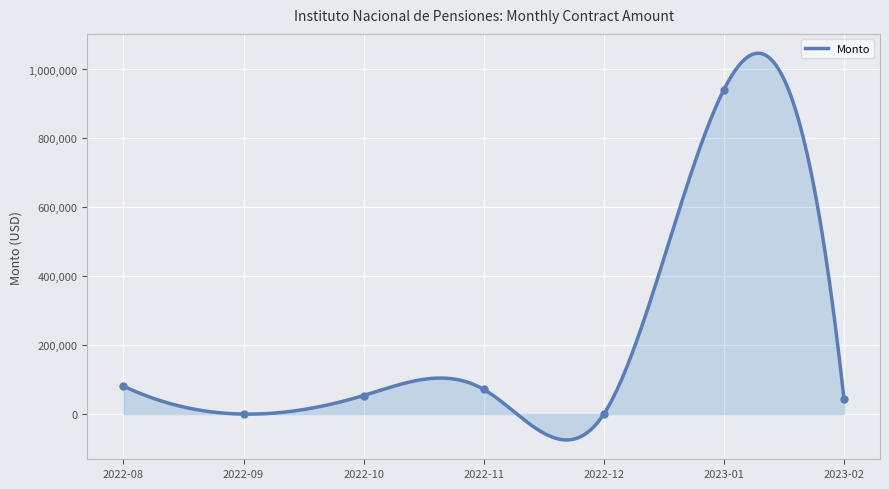

What is the highest value of the Monto series?

1047154.2